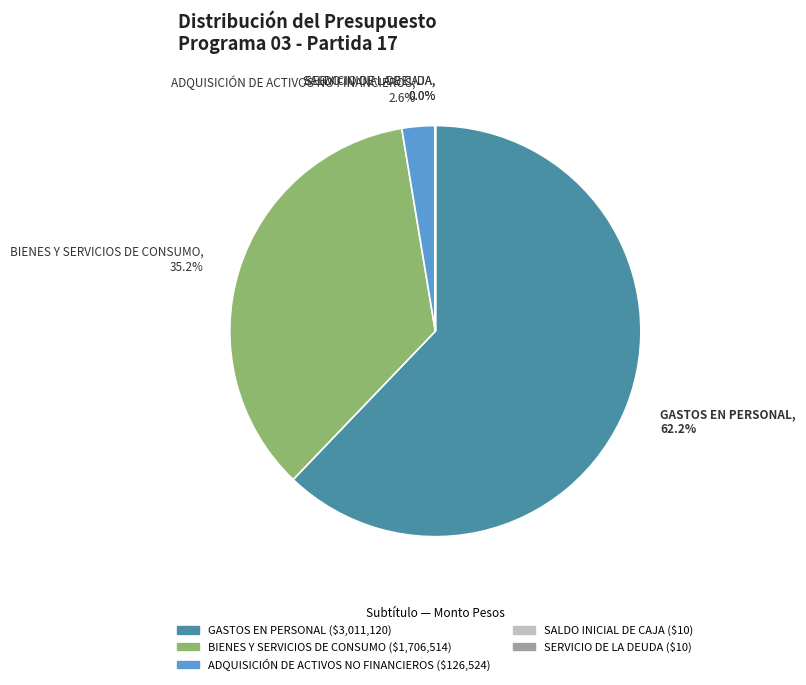

What is the ratio of the value at BIENES Y SERVICIOS DE CONSUMO to the value at GASTOS EN PERSONAL?

0.6